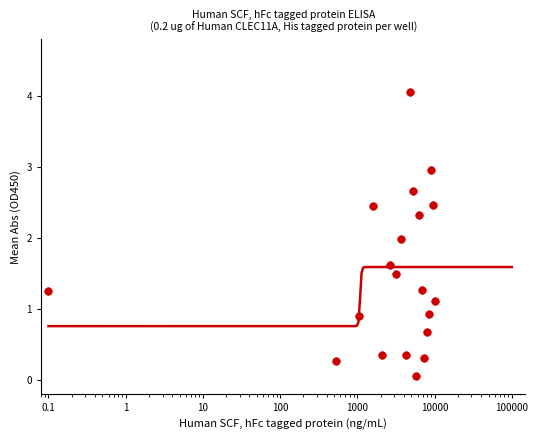

Which has a higher value, 108542 or 103040?

108542